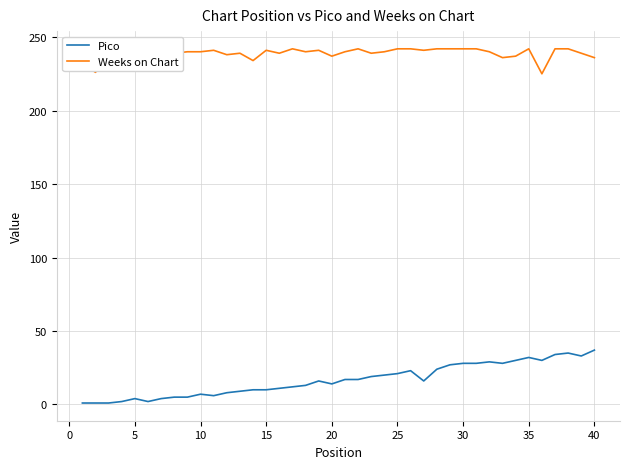

Rank the series by their maximum value, from highest to lowest.

Weeks on Chart, Pico